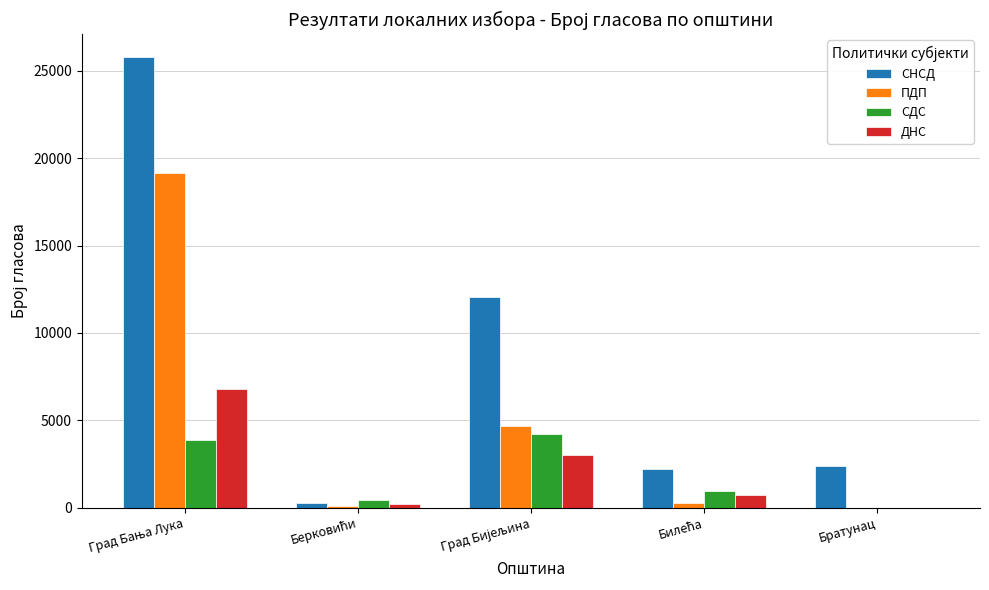

True or false: ДНС has a value of 0 at Братунац.

True